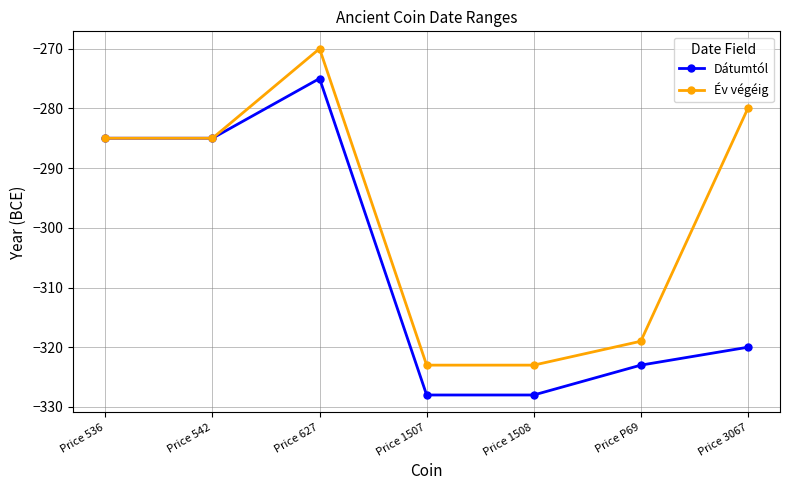

True or false: Dátumtól has a value of -421 at Price 3067.

False